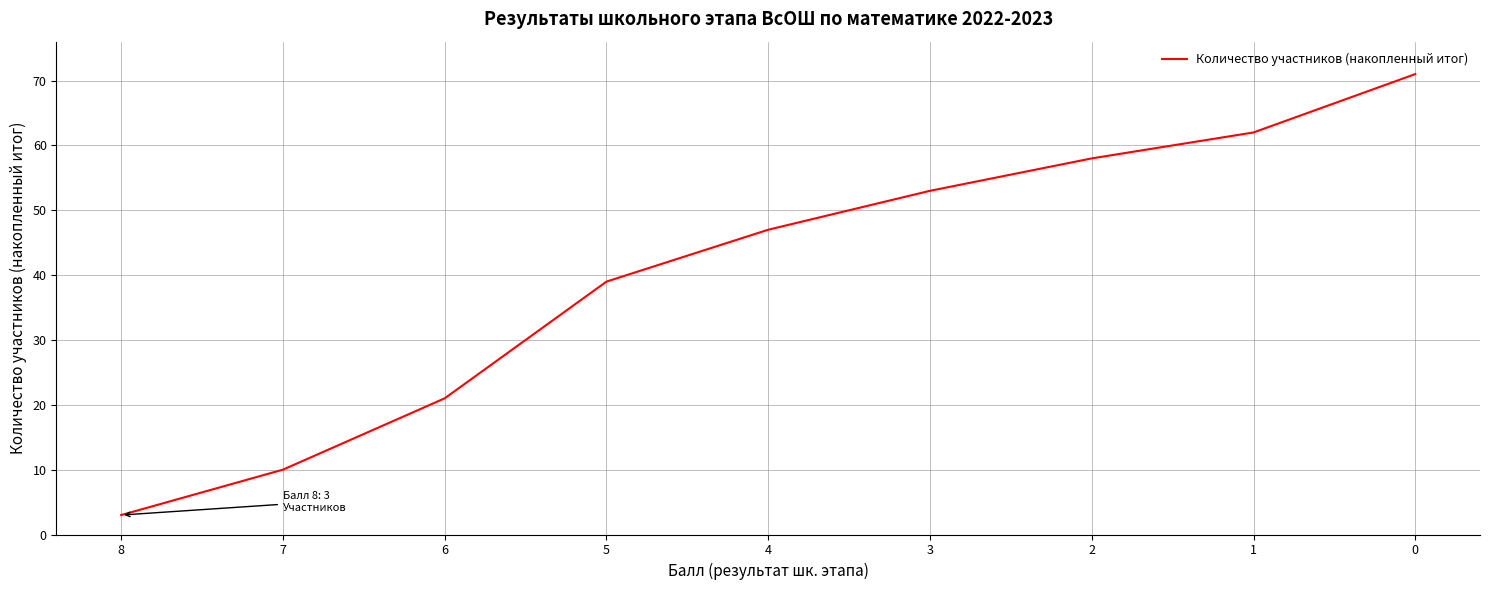

Reading left to right, transcribe all the data shown in this chart.

8=3	7=10	6=21	5=39	4=47	3=53	2=58	1=62	0=71